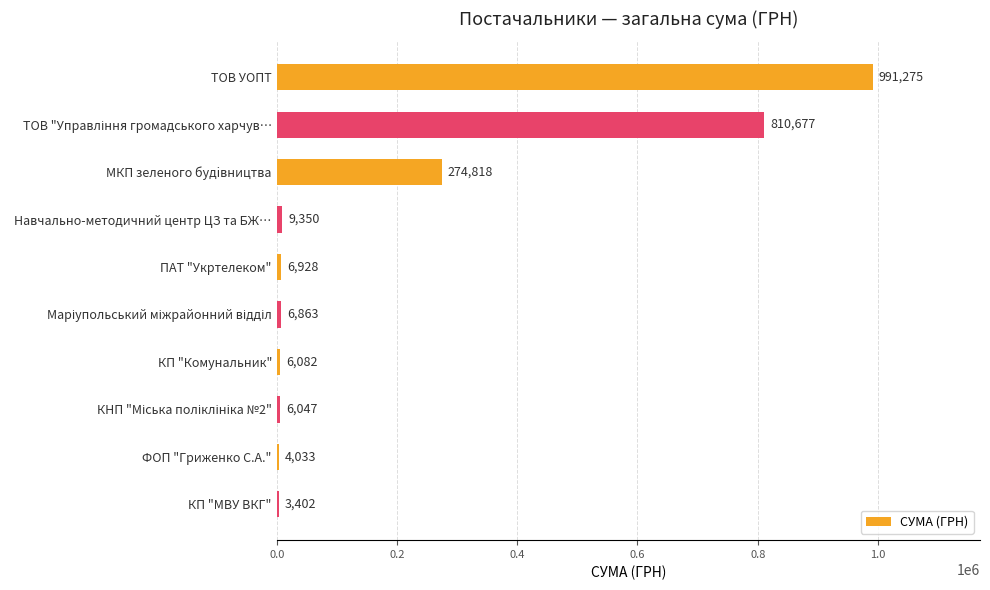

Which category has the highest value across all series?

ТОВ УОПТ